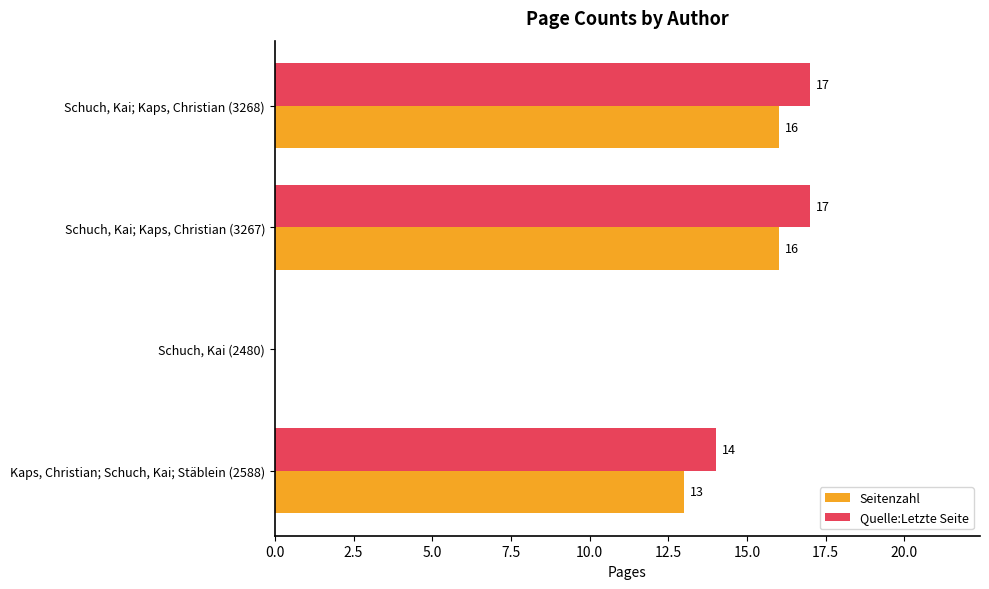

What is the maximum value for Seitenzahl?

16